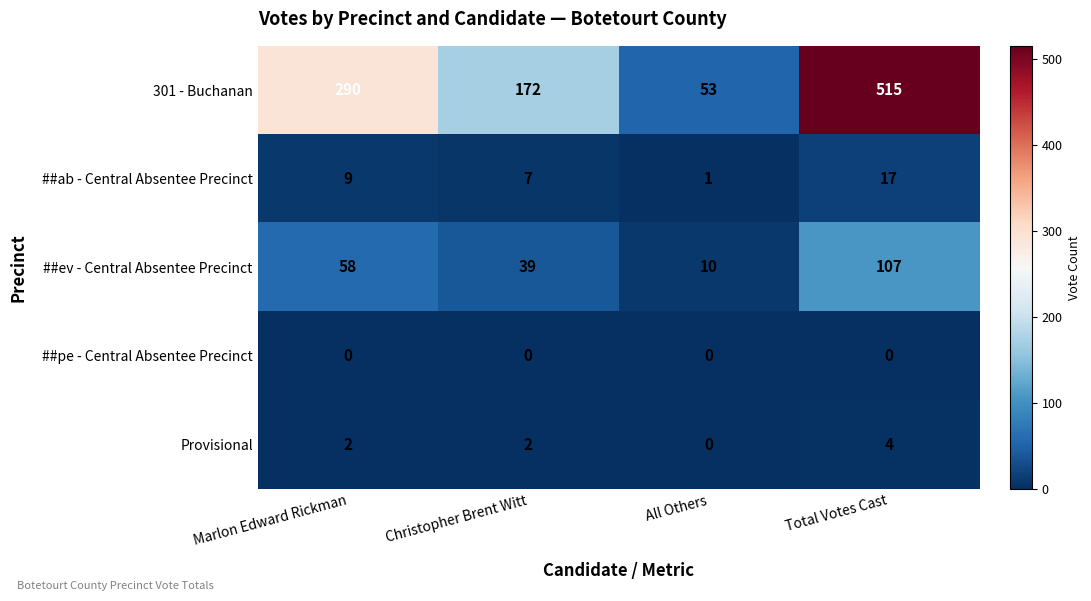

What is the total value across all series at Marlon Edward Rickman?

359